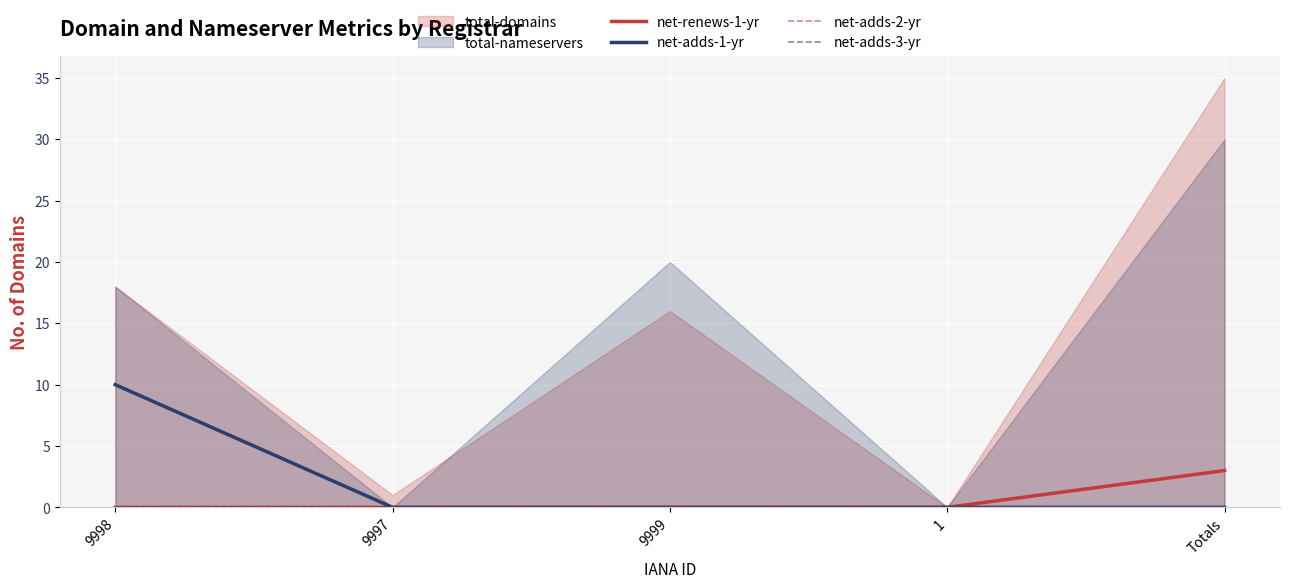

True or false: net-adds-1-yr has a value of 0 at 9997.

True